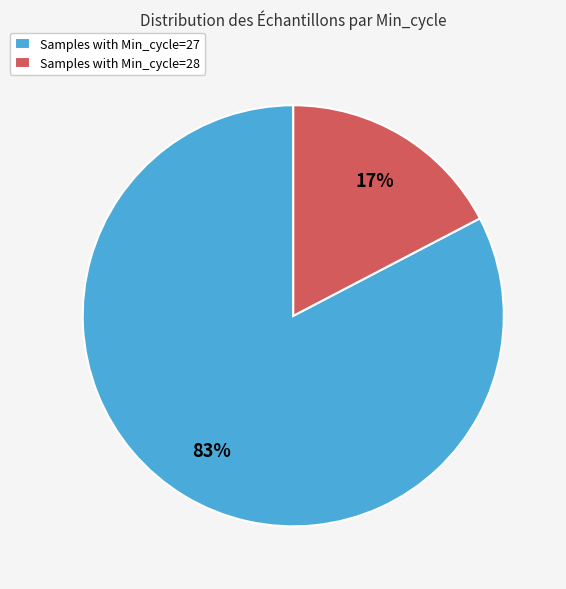

To the nearest percent, what percentage of the pie is Samples with Min_cycle=28?

17%